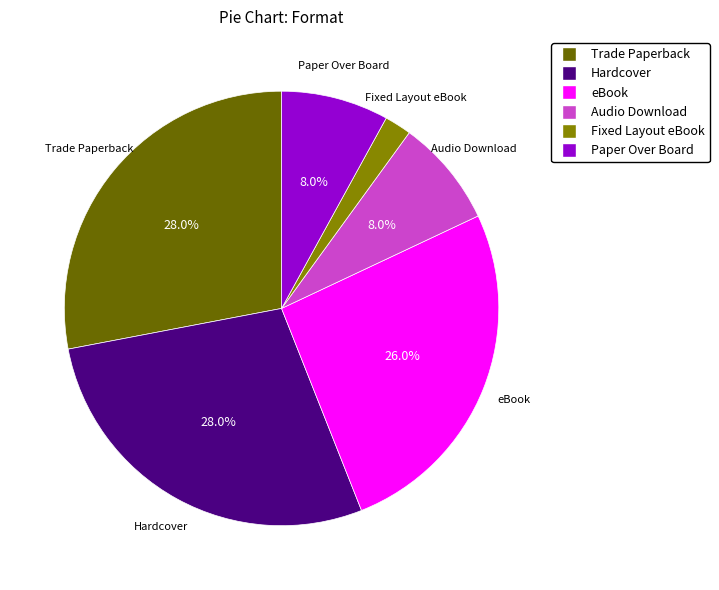

Which slice is the smallest?

Fixed Layout eBook